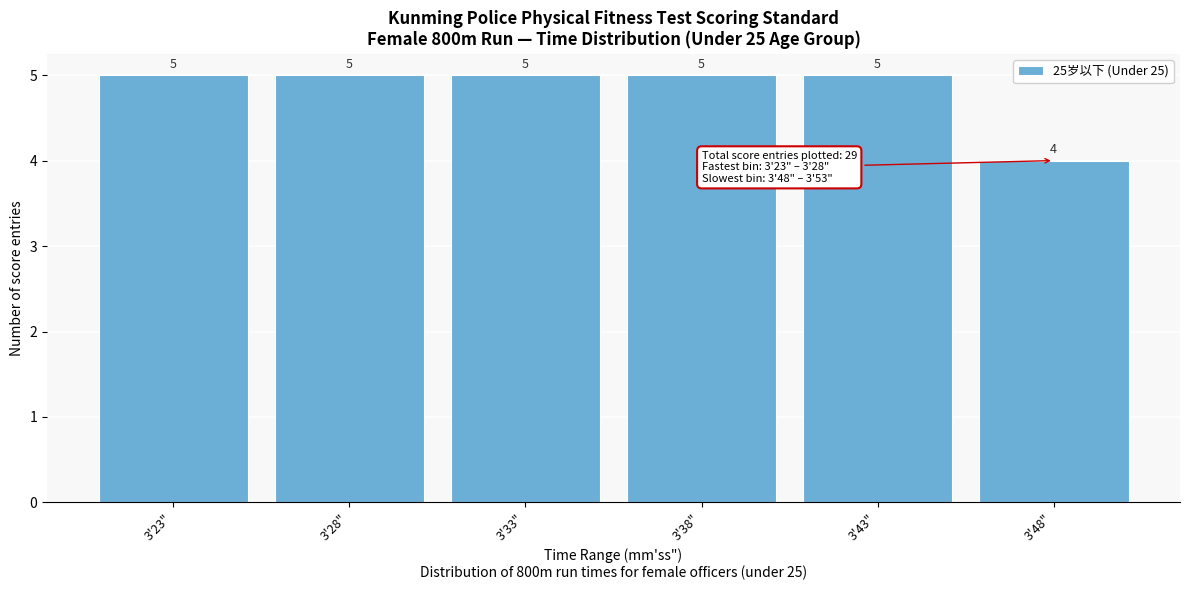

Reading left to right, what are all the values shown in this chart?

5	5	5	5	5	4